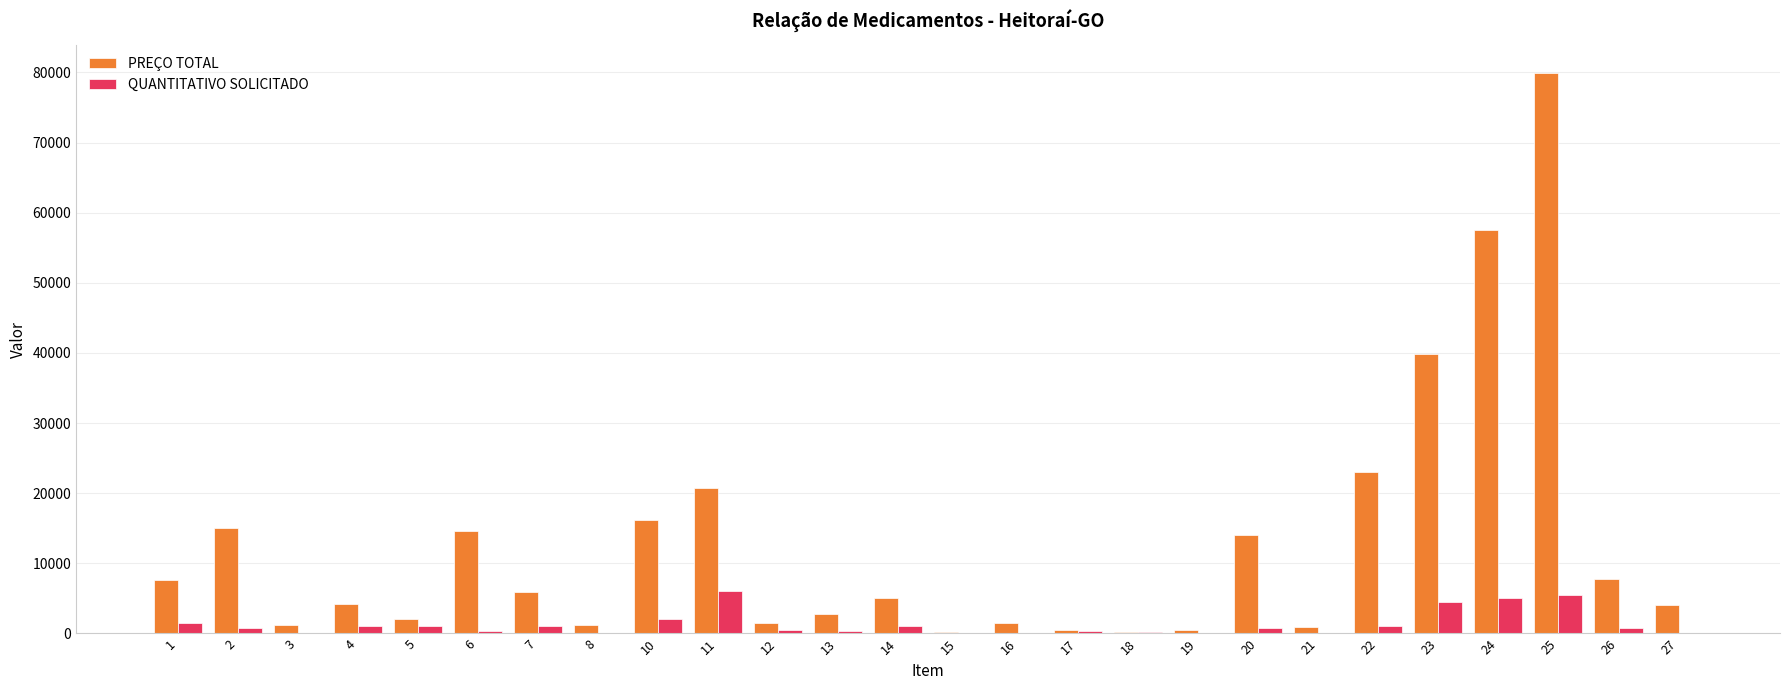

How many data points does each series have?

26